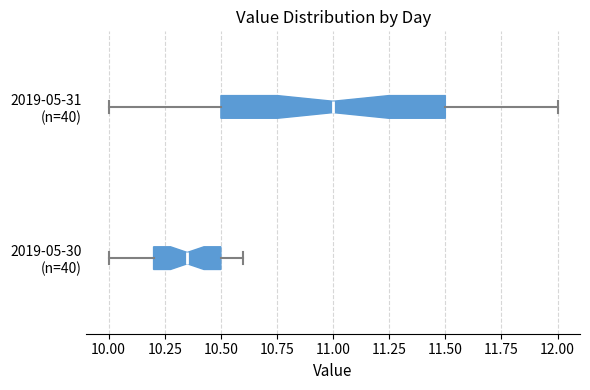

Where does the median line of the box for 2019-05-31 (n=40) sit on the x-axis? The values are not printed on the chart, so give them approximately, as read against the axis.

11.00